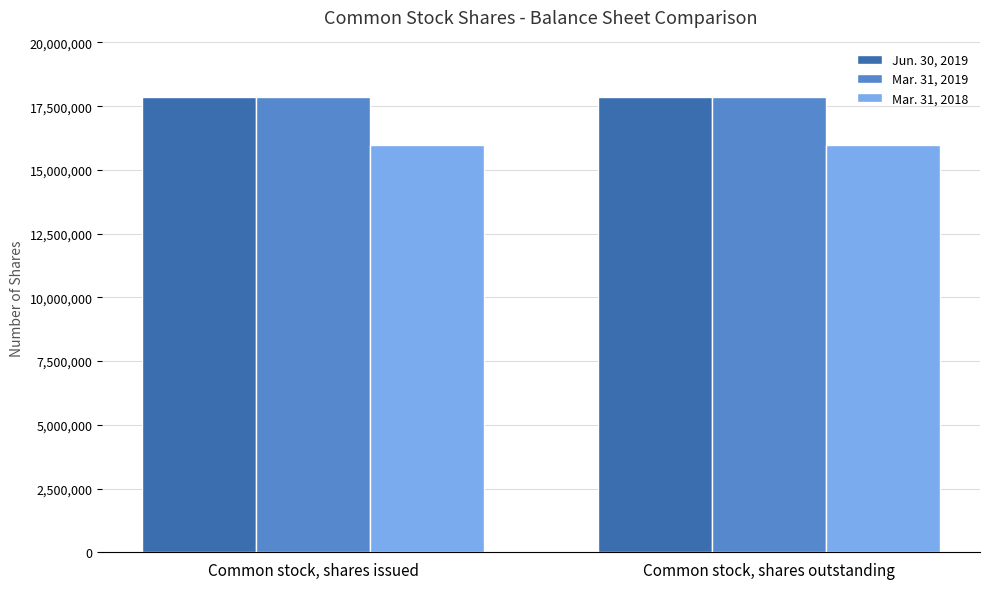

Rank the series at Common stock, shares outstanding from highest to lowest value.

Jun. 30, 2019, Mar. 31, 2019, Mar. 31, 2018